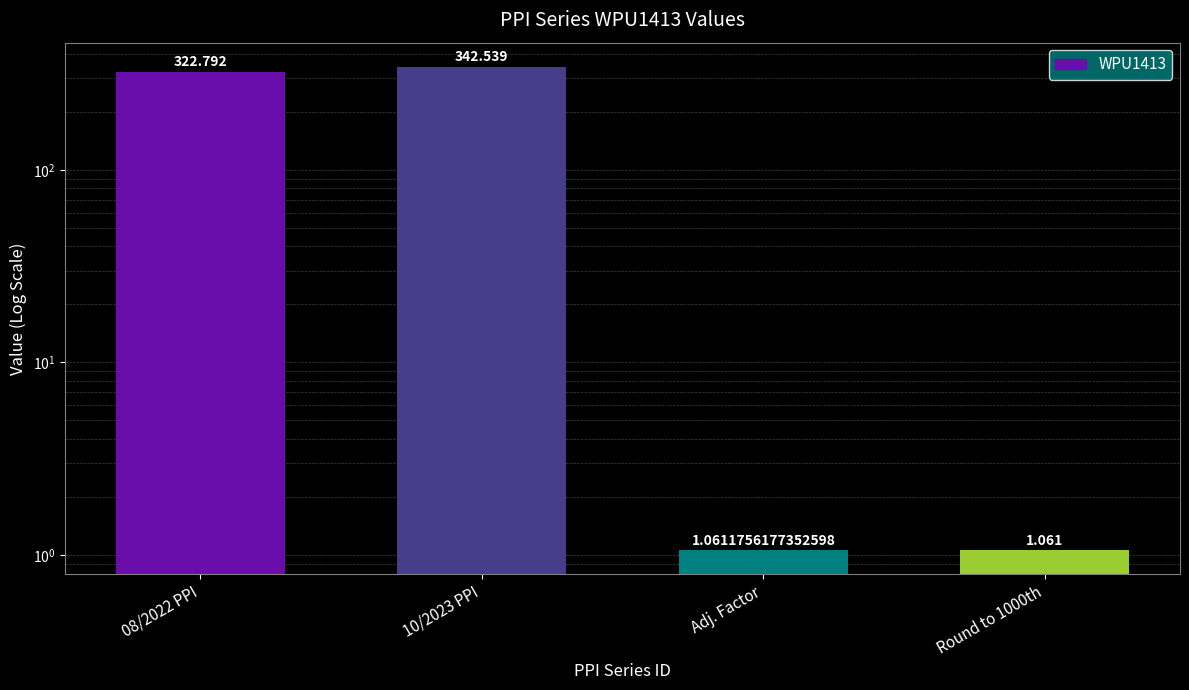

List the labels in order of value, smallest first.

Round to 1000th, Adj. Factor, 08/2022 PPI, 10/2023 PPI